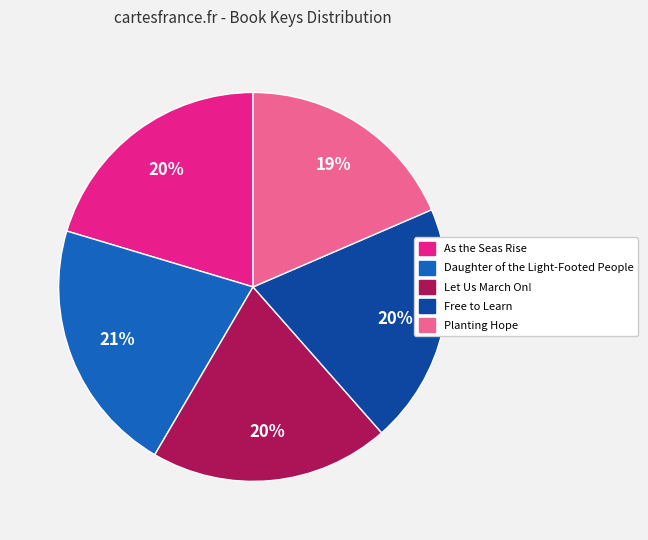

The Planting Hope slice represents 19% of the pie. True or false?

True